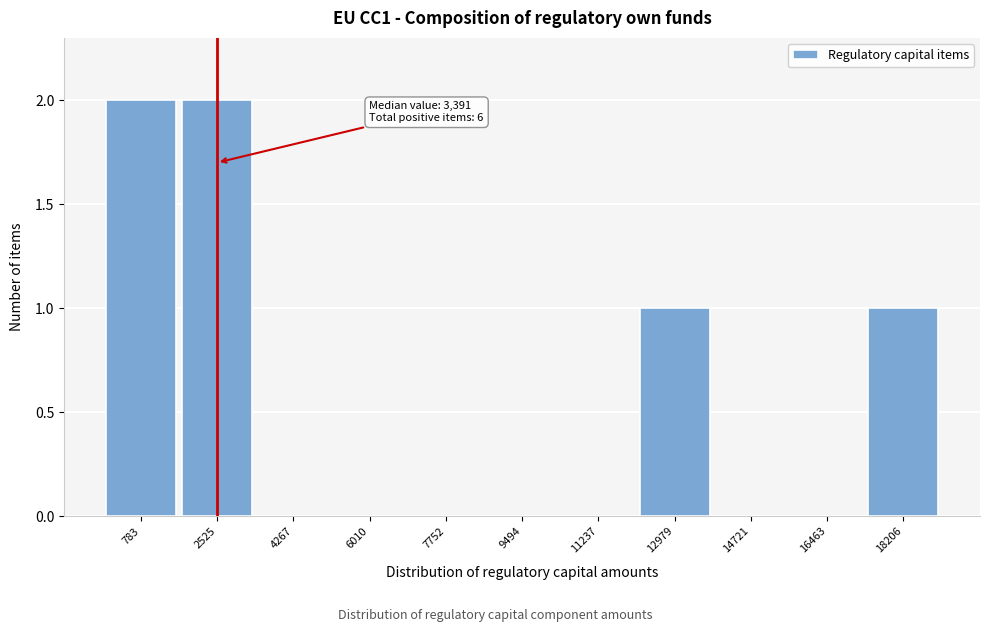

Reading left to right, extract all data points from this chart.

783=2	2525=2	4267=0	6010=0	7752=0	9494=0	11237=0	12979=1	14721=0	16463=0	18206=1